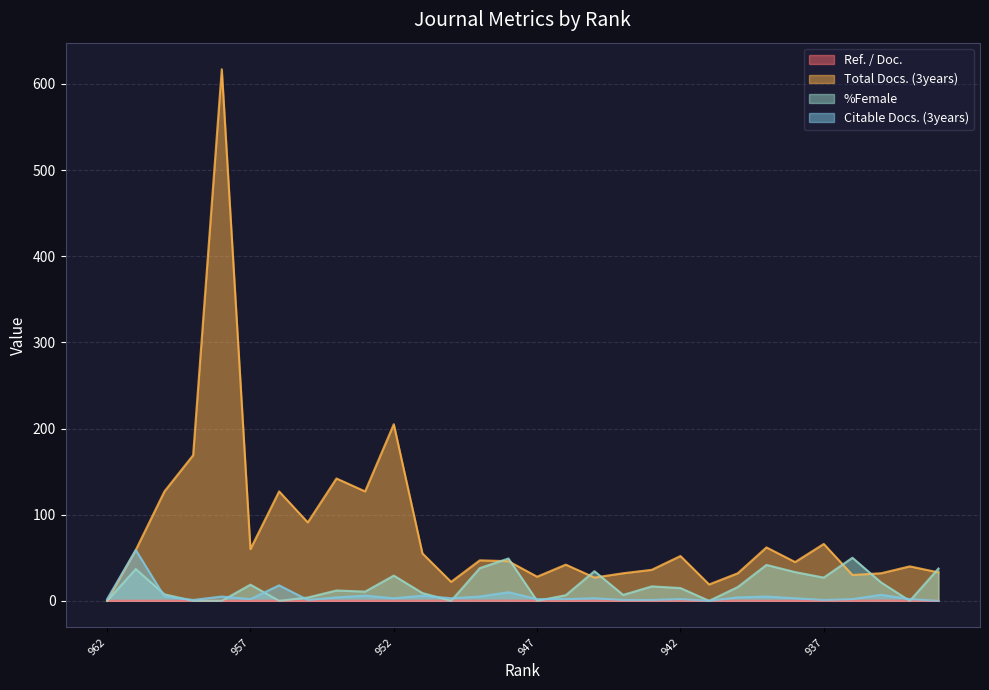

The value of Ref. / Doc. at 943 is -0.2. True or false?

False